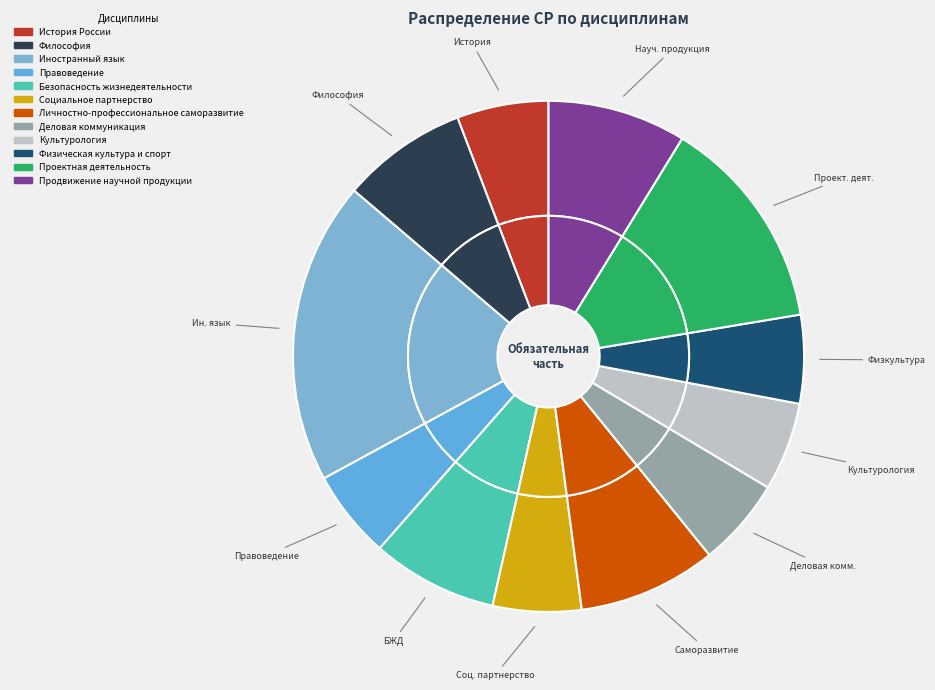

To the nearest percent, what is the combined percentage of Культурология and Проектная деятельность?

19%